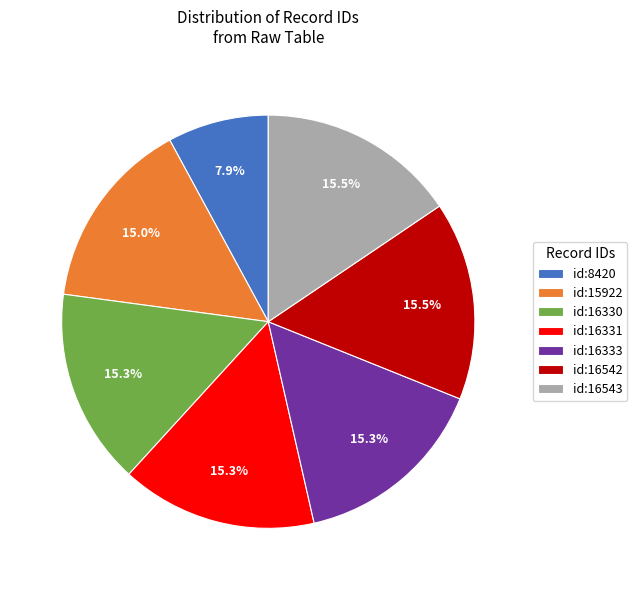

What is the ratio of the value at id:16333 to the value at id:8420?

1.9